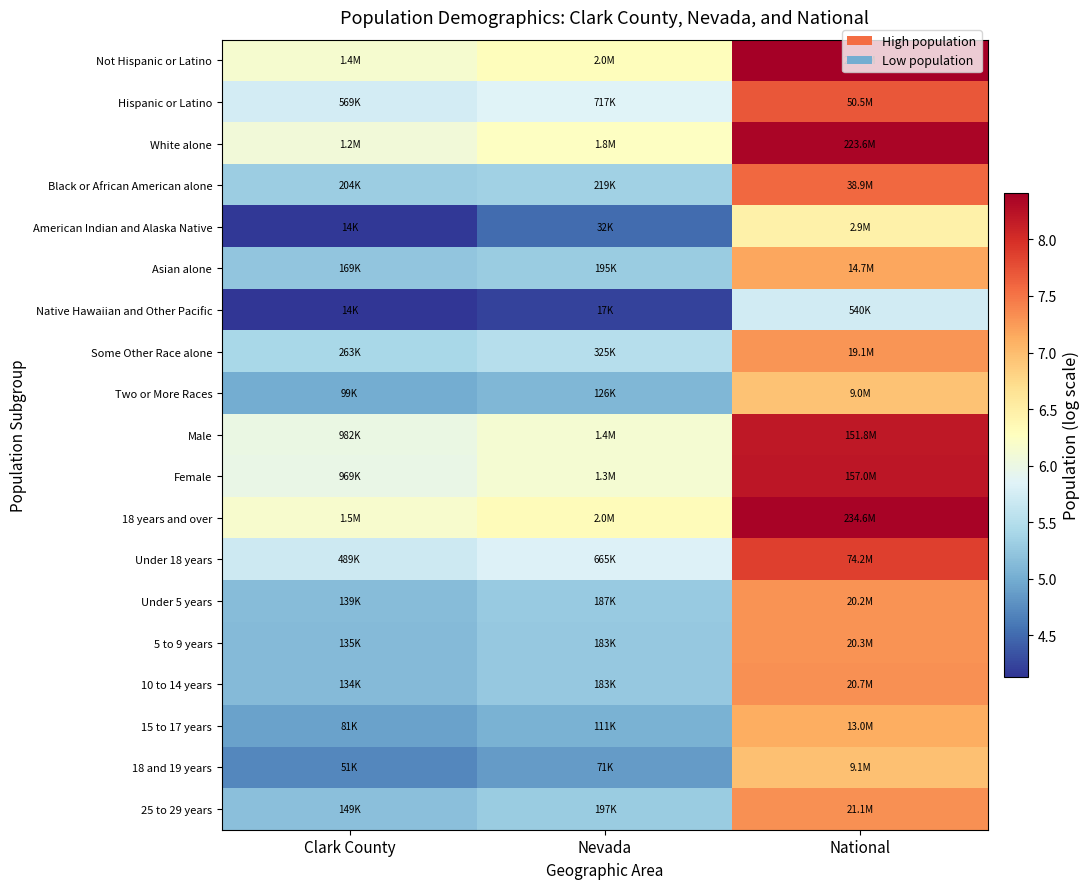

At Clark County, list the series in order from largest to smallest.

18 years and over, Not Hispanic or Latino, White alone, Male, Female, Hispanic or Latino, Under 18 years, Some Other Race alone, Black or African American alone, Asian alone, 25 to 29 years, Under 5 years, 5 to 9 years, 10 to 14 years, Two or More Races, 15 to 17 years, 18 and 19 years, American Indian and Alaska Native, Native Hawaiian and Other Pacific